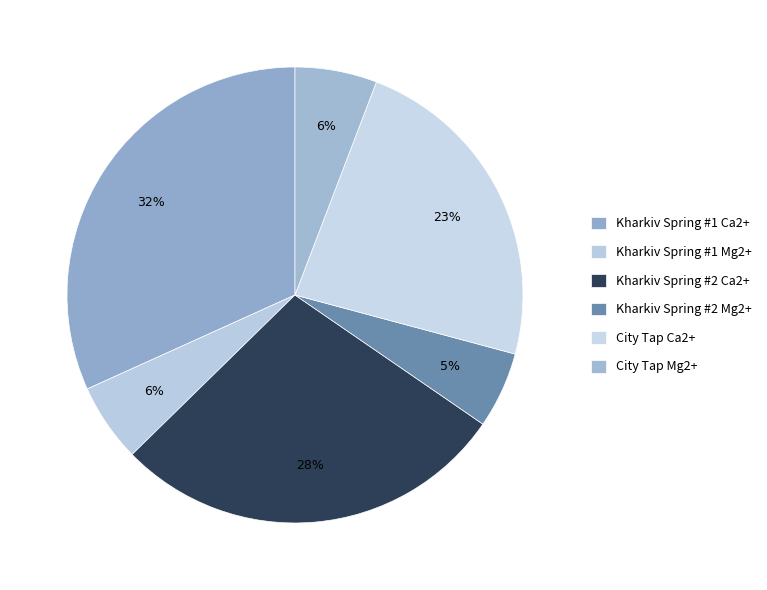

To the nearest percent, what is the difference between the Kharkiv Spring #1 Mg2+ and City Tap Ca2+ slice percentages?

18%